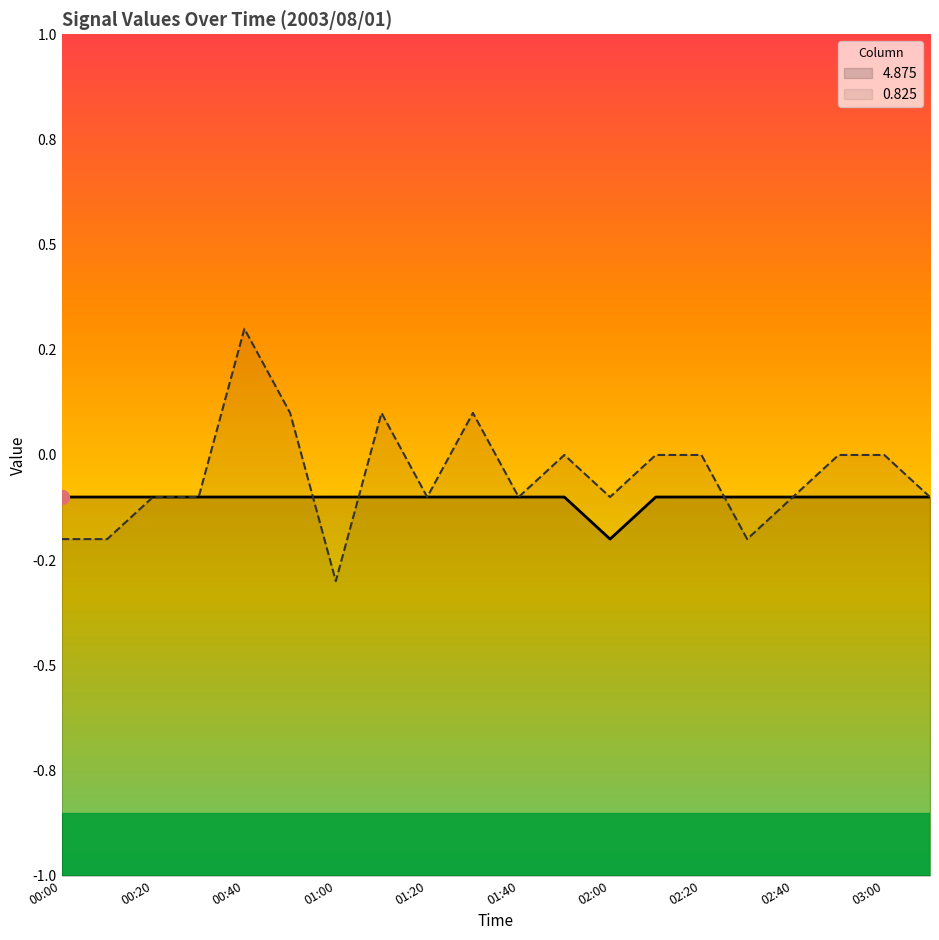

What is the label of the 18th point from the left?

02:50